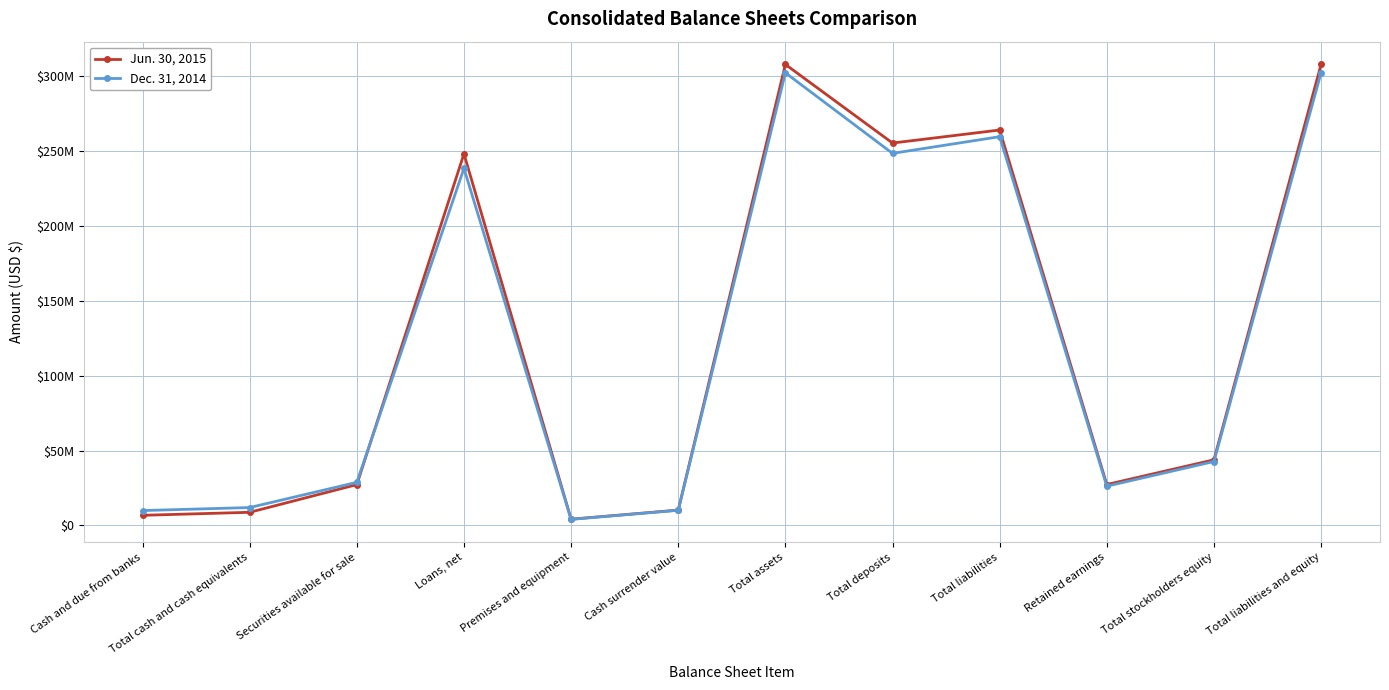

What is the label of the 4th point from the right?

Total liabilities